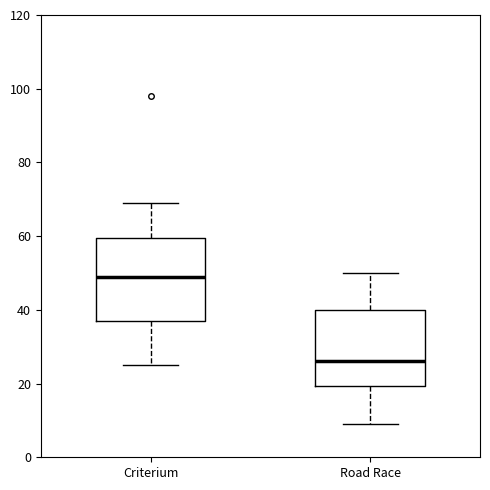

Where is the upper edge of the box for Road Race on the y-axis? The values are not printed on the chart, so give them approximately, as read against the axis.

40